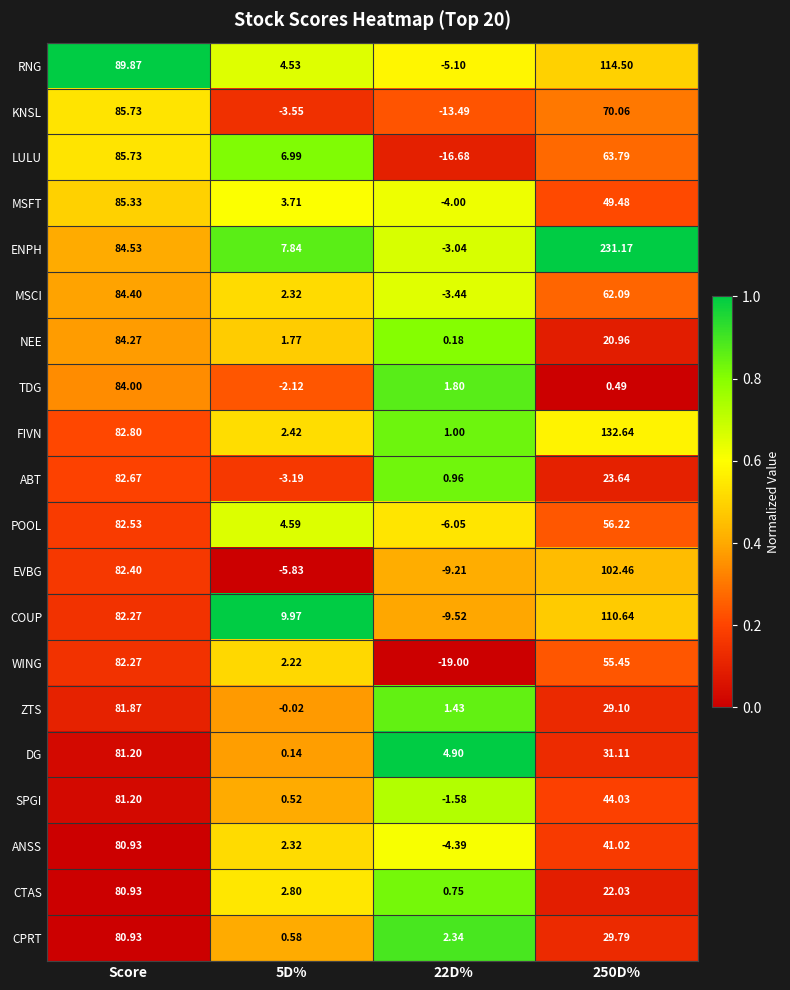

How many distinct data groups are displayed?

20